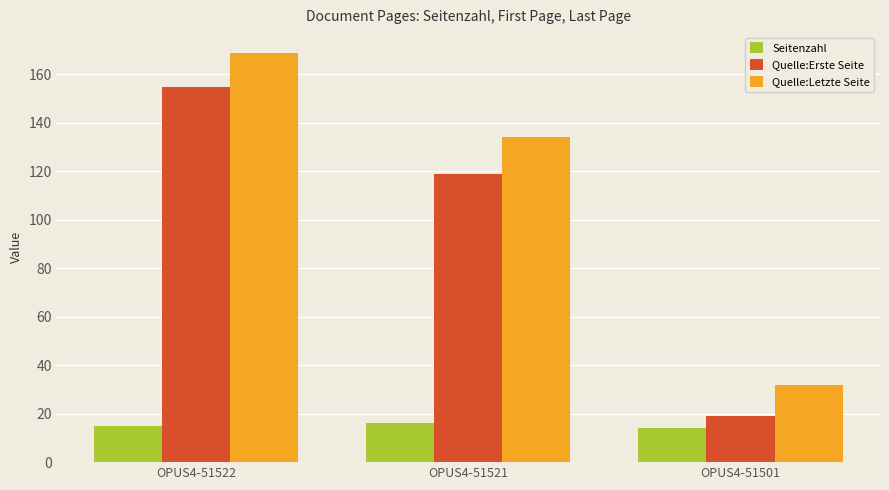

At which category is the sum across all series the highest?

OPUS4-51522